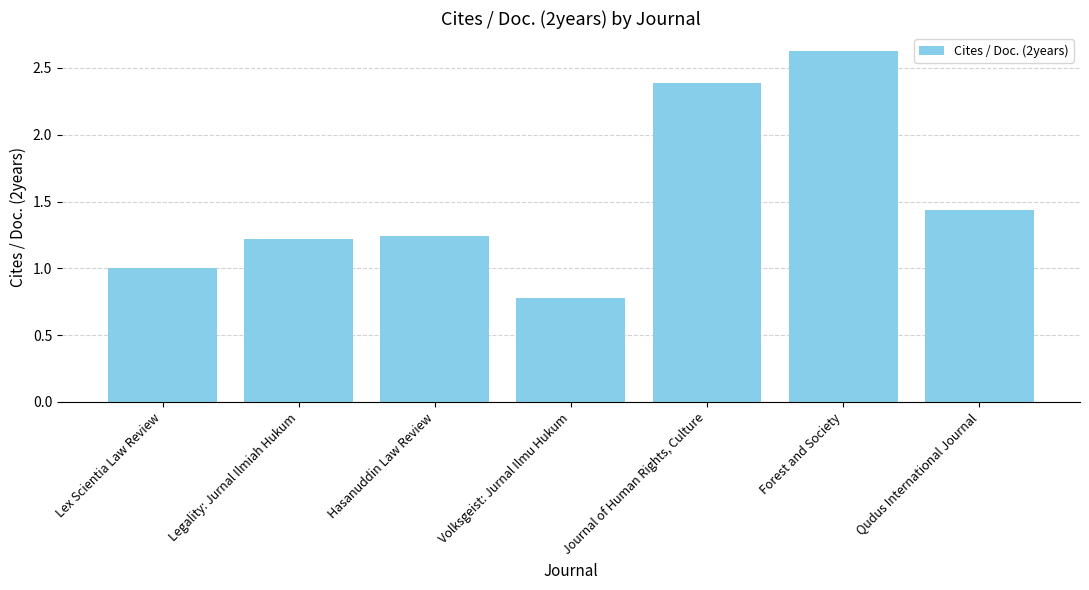

How many values are between 1 and 2?

4